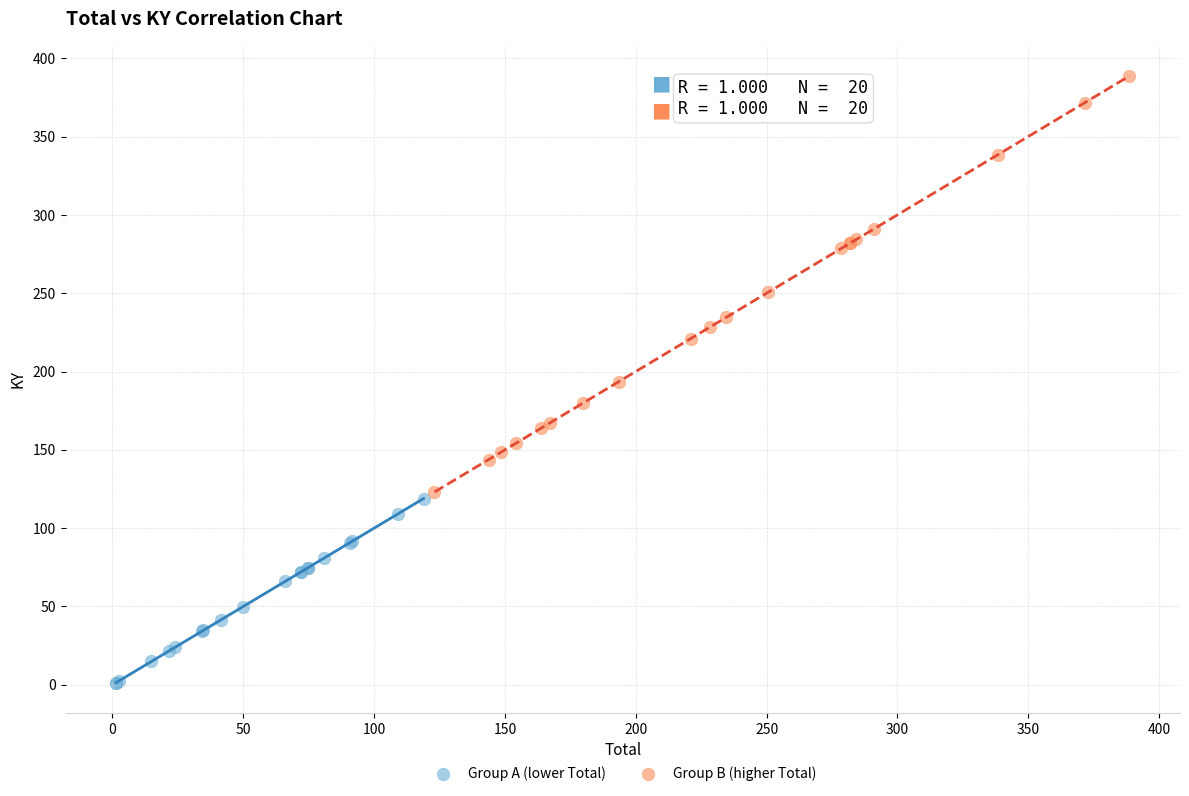

Which series has the widest spread of Y values?

Group B (higher Total)